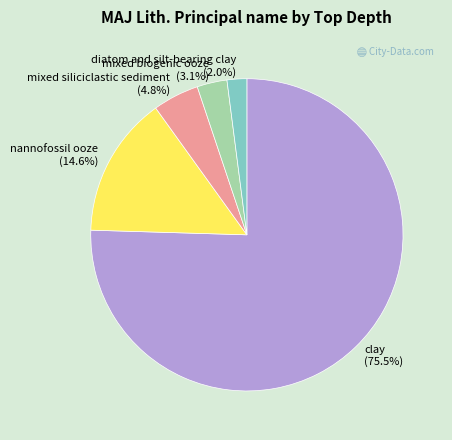

What is the smallest slice in the pie chart?

diatom and silt-bearing clay